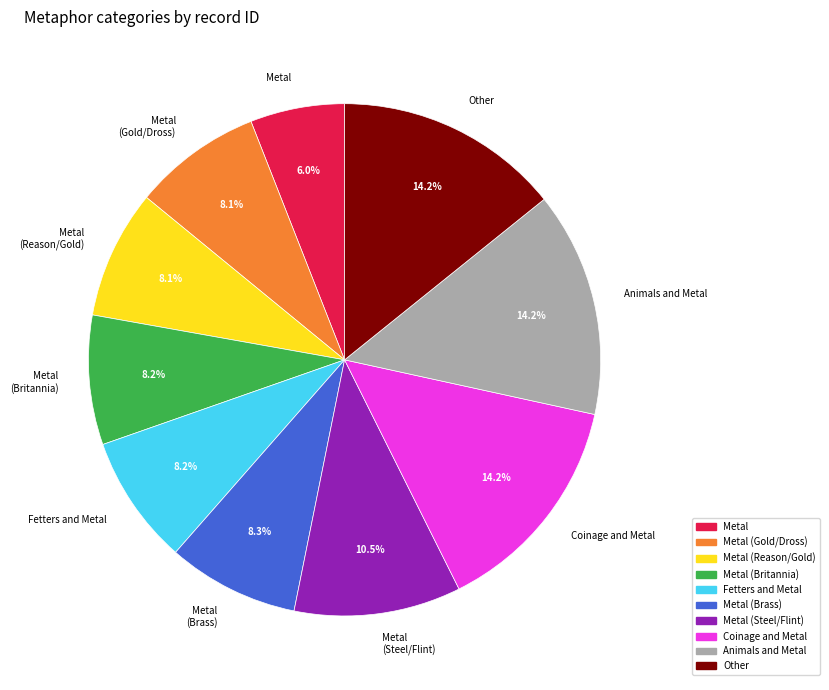

Is there any slice that represents more than half of the pie?

No